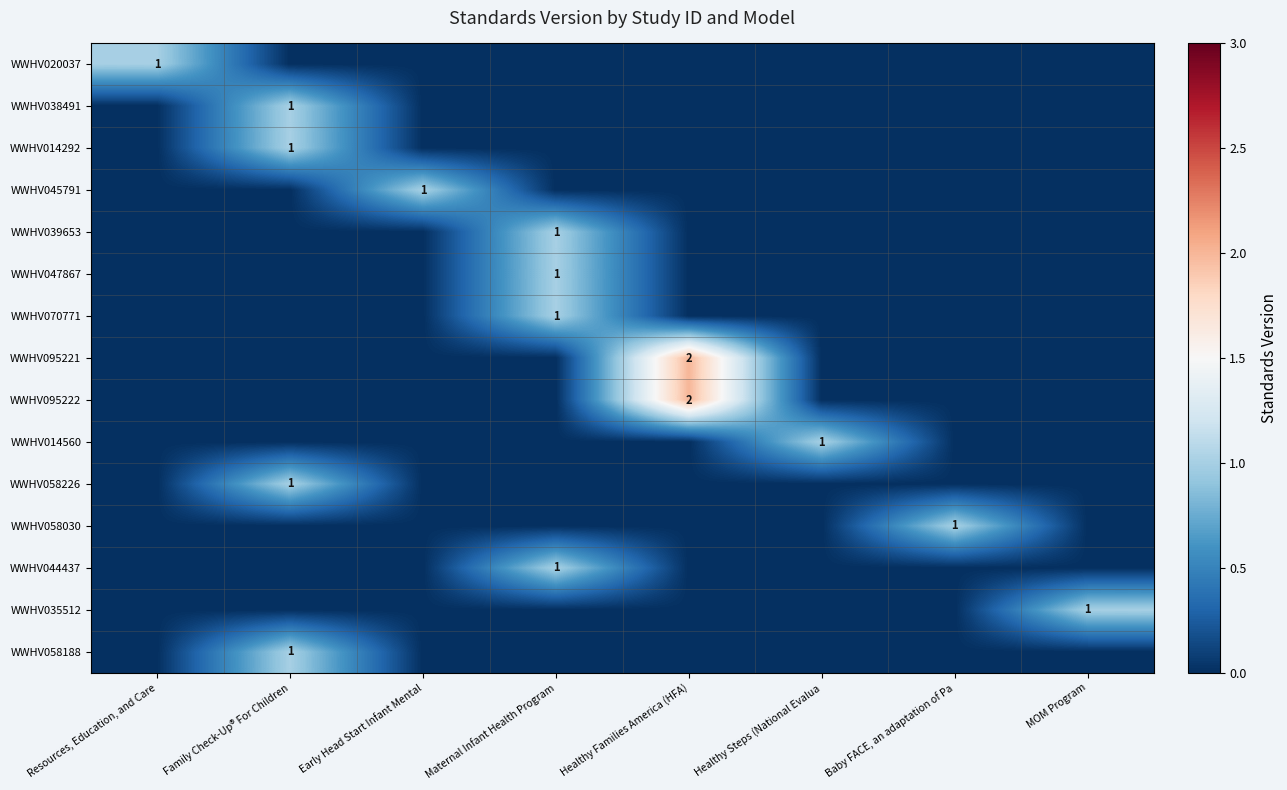

True or false: WWHV058030 has a value of 1 at Baby FACE, an adaptation of Pa.

True